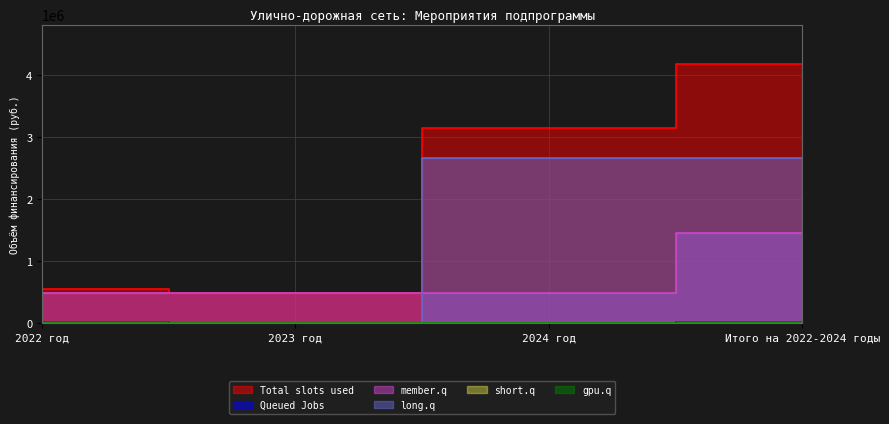

What is the total value across all series at Итого на 2022-2024 годы?

8363400